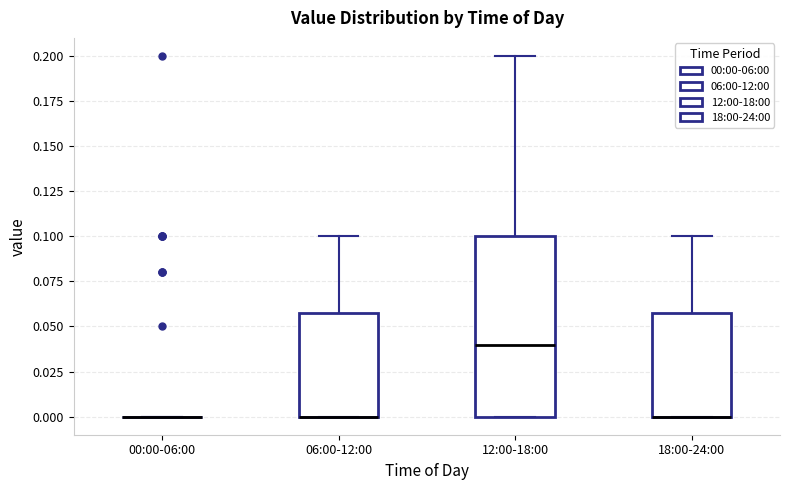

Where is the upper edge of the box for 18:00-24:00 on the y-axis? The values are not printed on the chart, so give them approximately, as read against the axis.

0.06